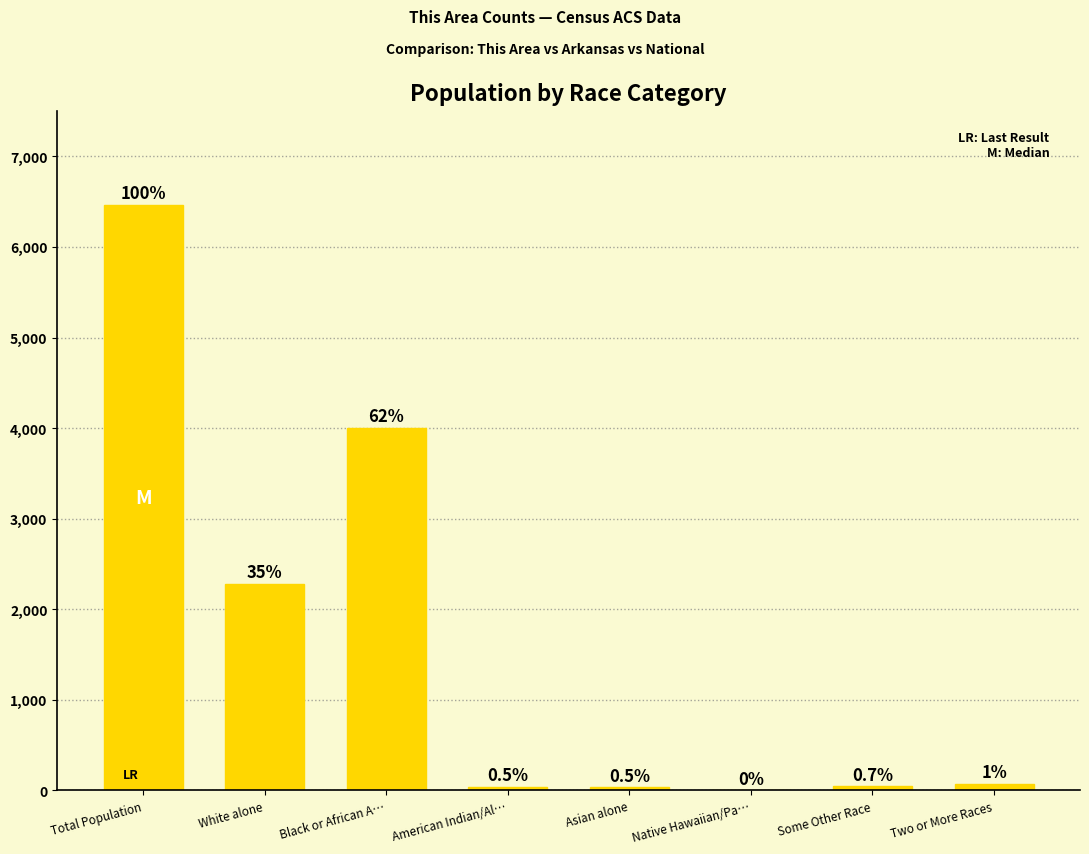

Are the bars horizontal?

No